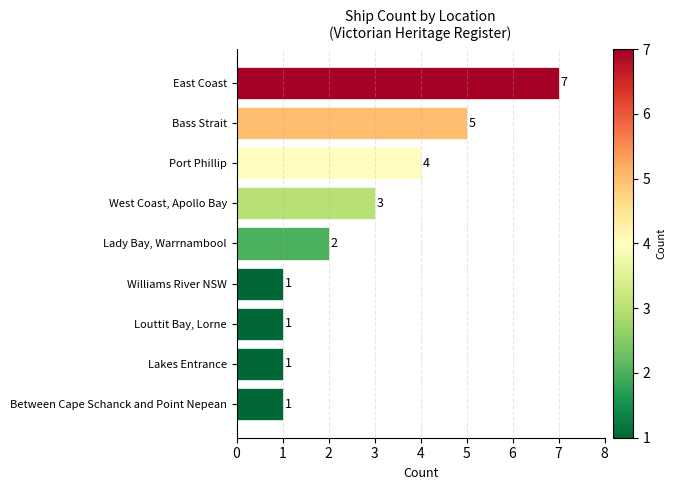

What is the ratio of the value at Port Phillip to the value at Lakes Entrance?

4.0